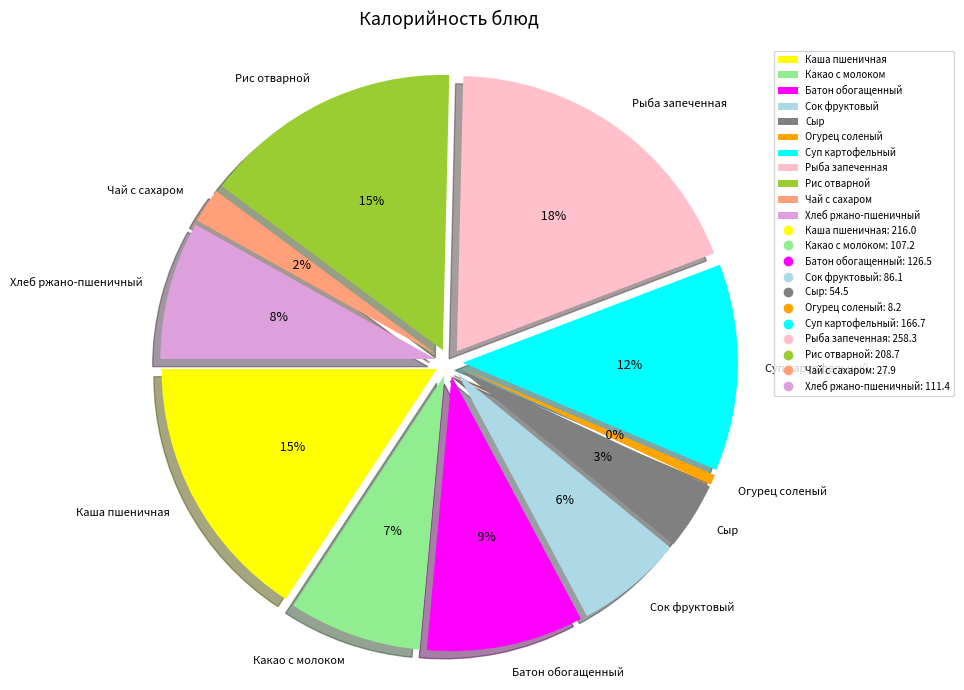

Which slice is the smallest?

Огурец соленый